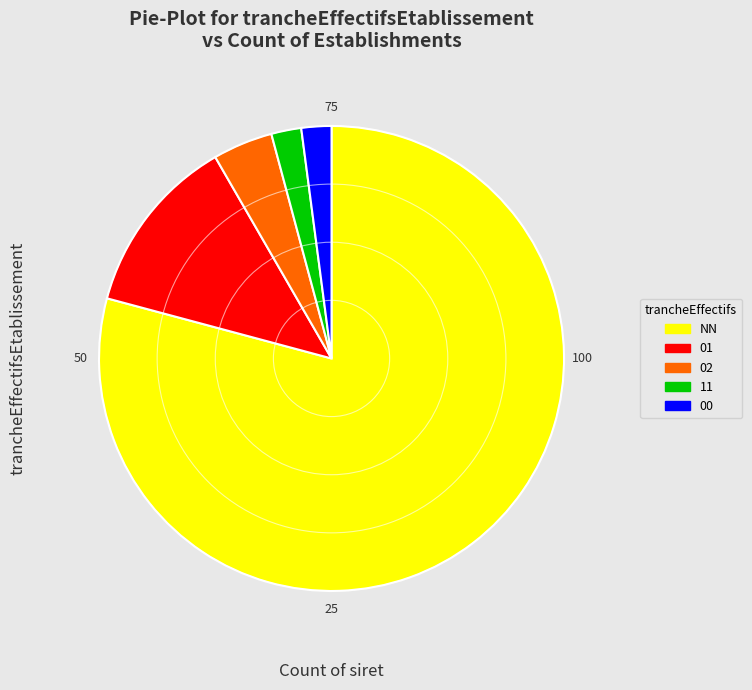

Which slice is the largest?

NN